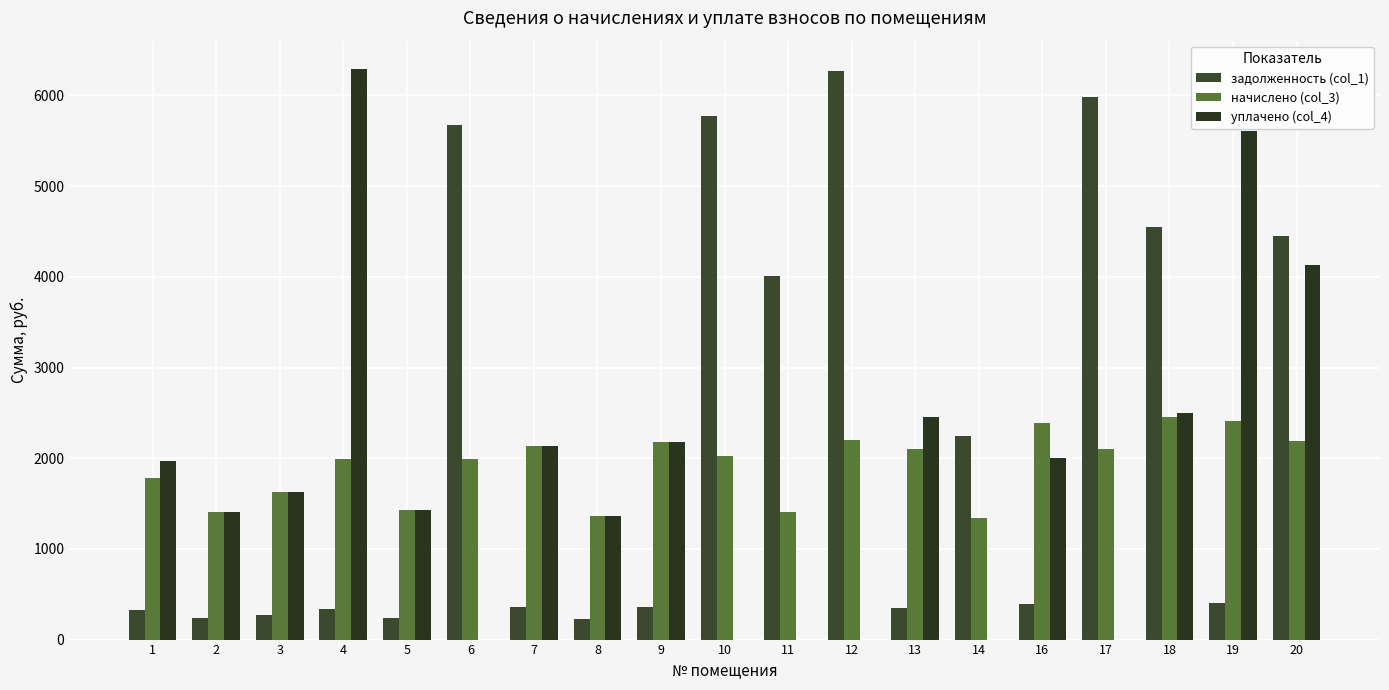

What is the value of the задолженность (col_1) bar at the 5th from the left?

238.7